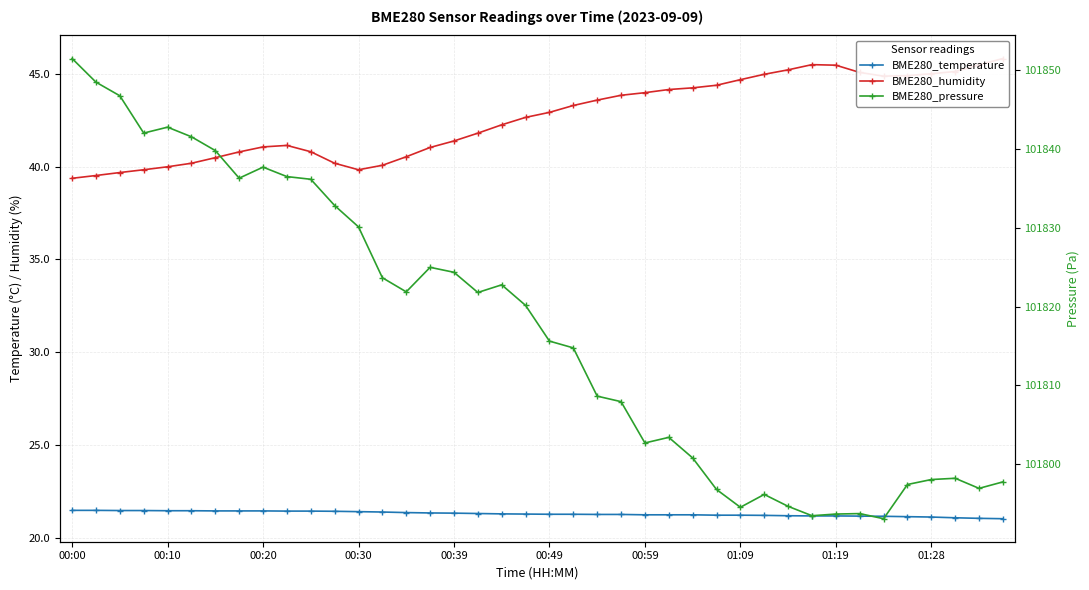

Between 00:20 and 20, which series saw the biggest shift?

BME280_pressure